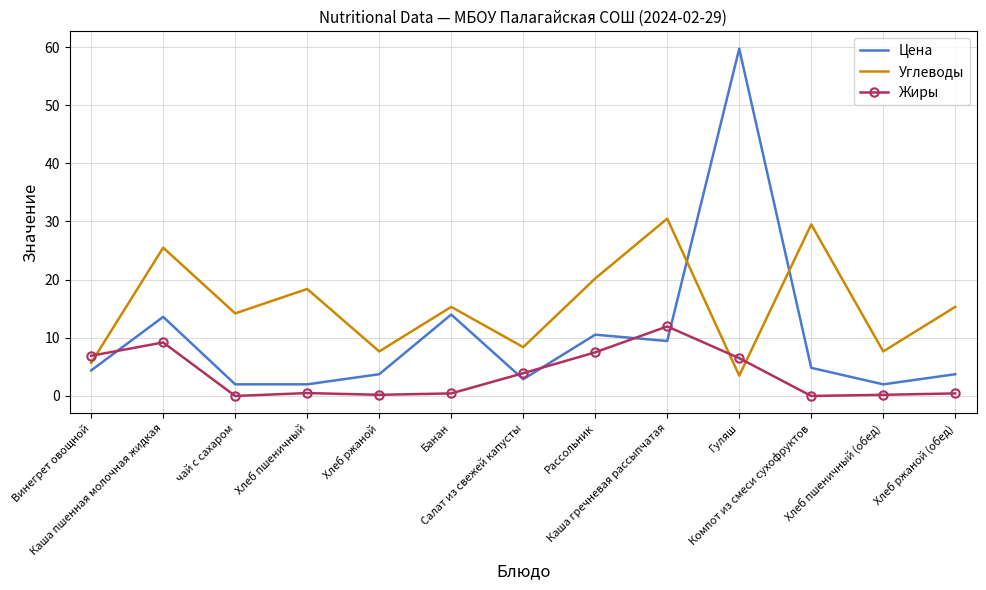

What is the highest value of the Углеводы series?

30.5